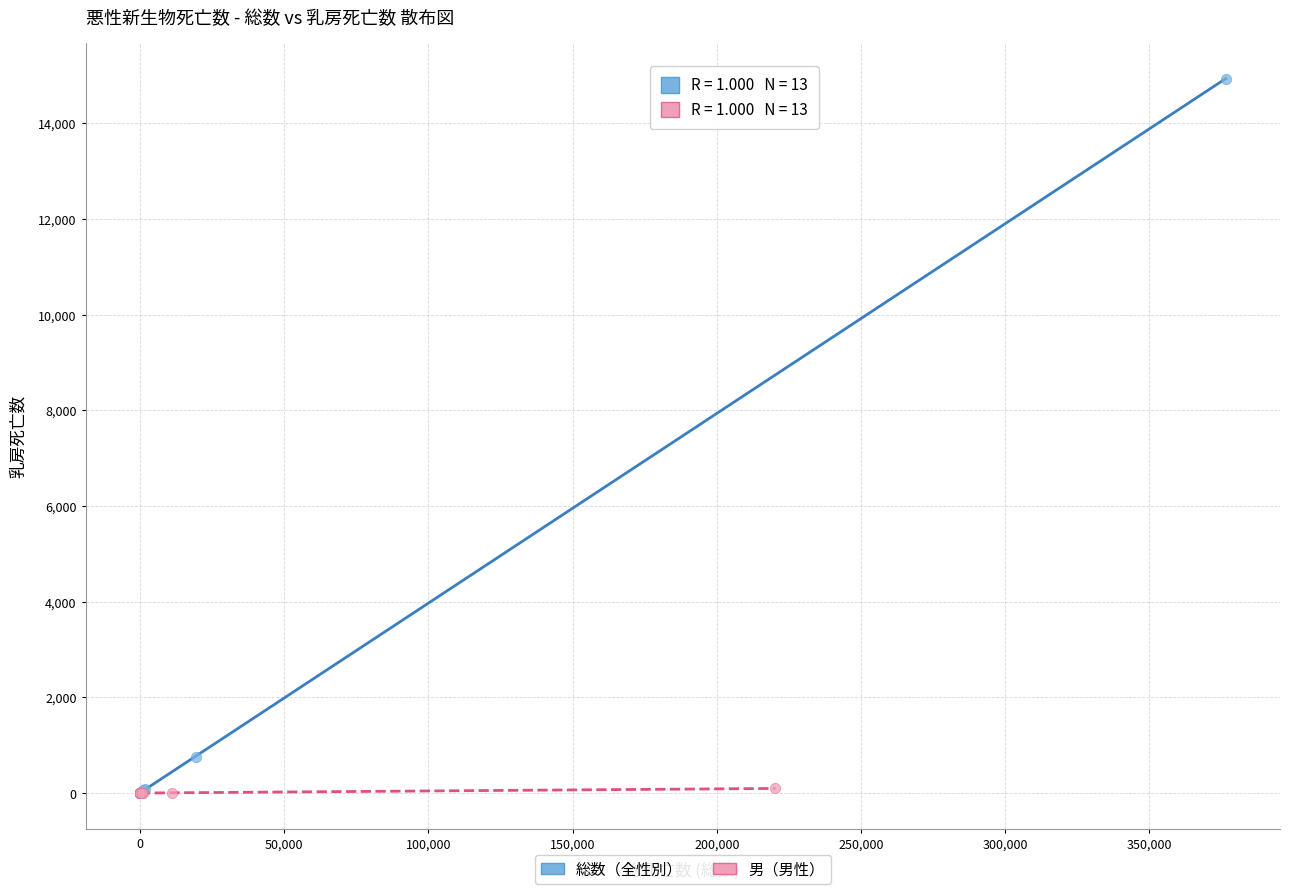

Which series has the largest Y range (max minus min)?

総数（全性別）